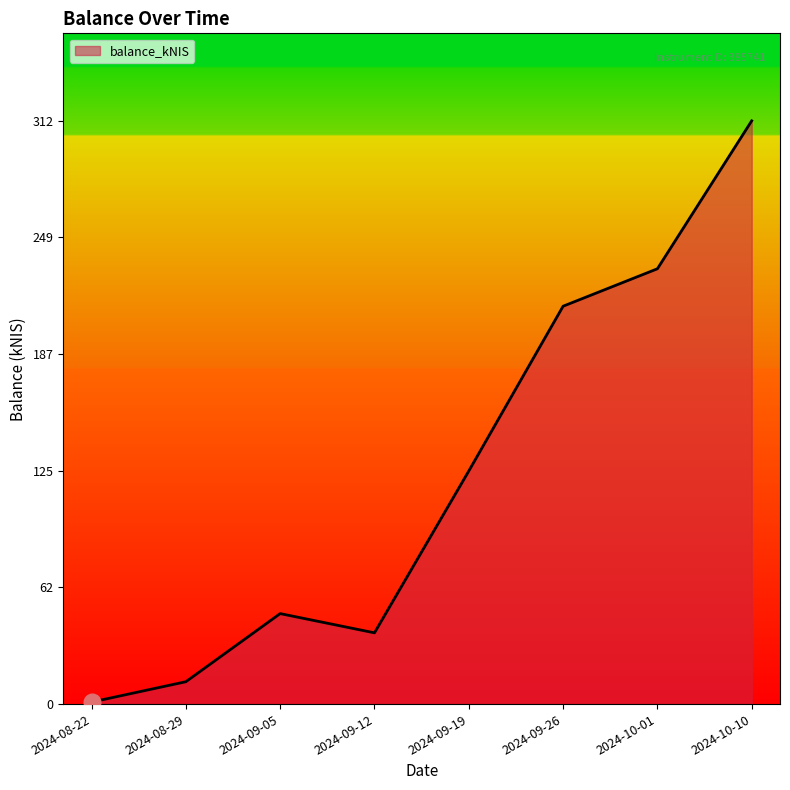

How many categories are shown in the chart?

8